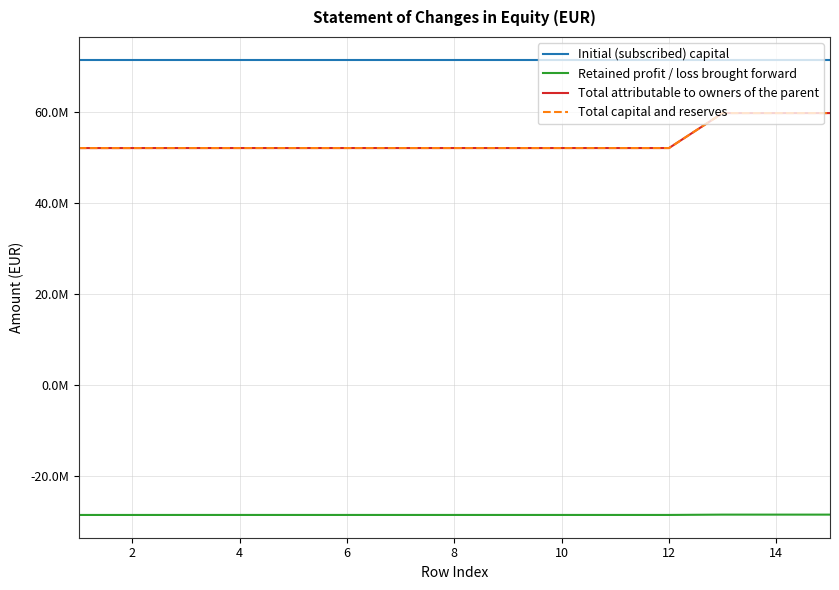

True or false: Total capital and reserves and Initial (subscribed) capital intersect in this chart.

False